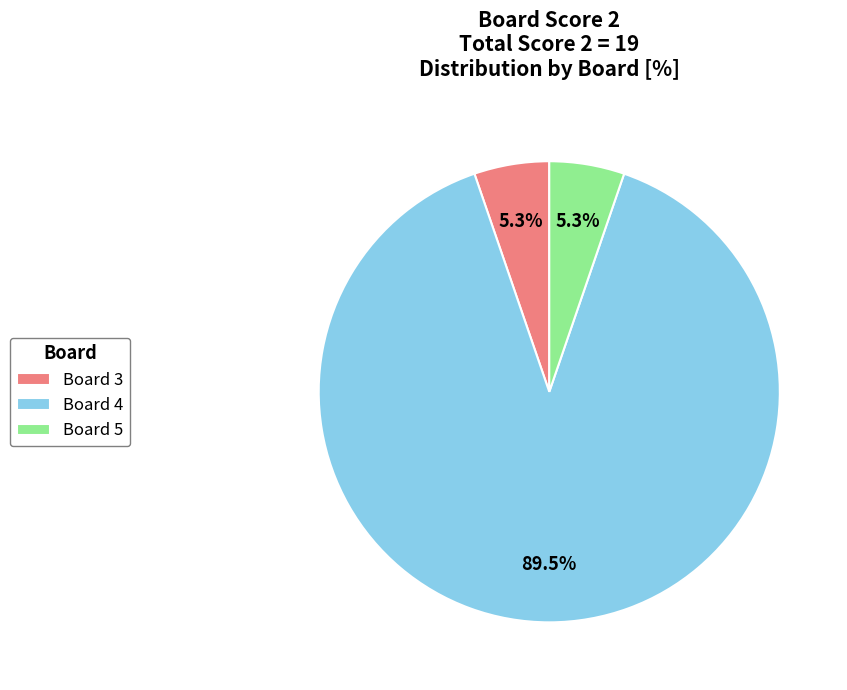

What percentage is the Board 5 slice, to the nearest percent?

5%